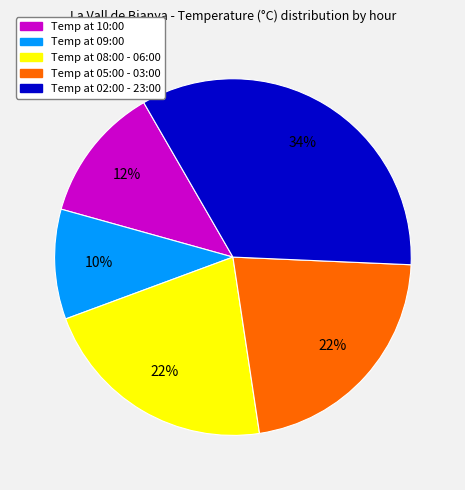

To the nearest percent, what is the average slice percentage?

20%